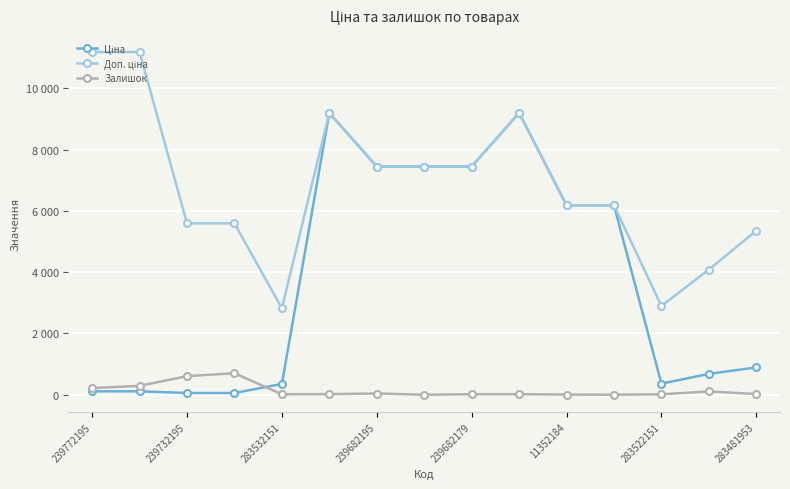

Is this an area chart (filled region under the line)?

No